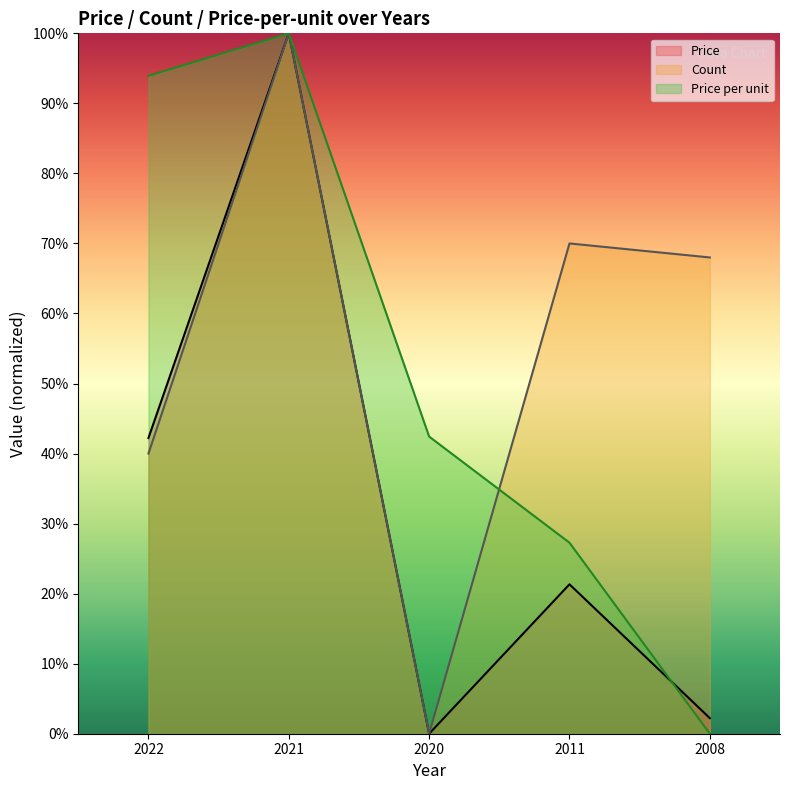

At which category does Count reach its first local peak?

2021